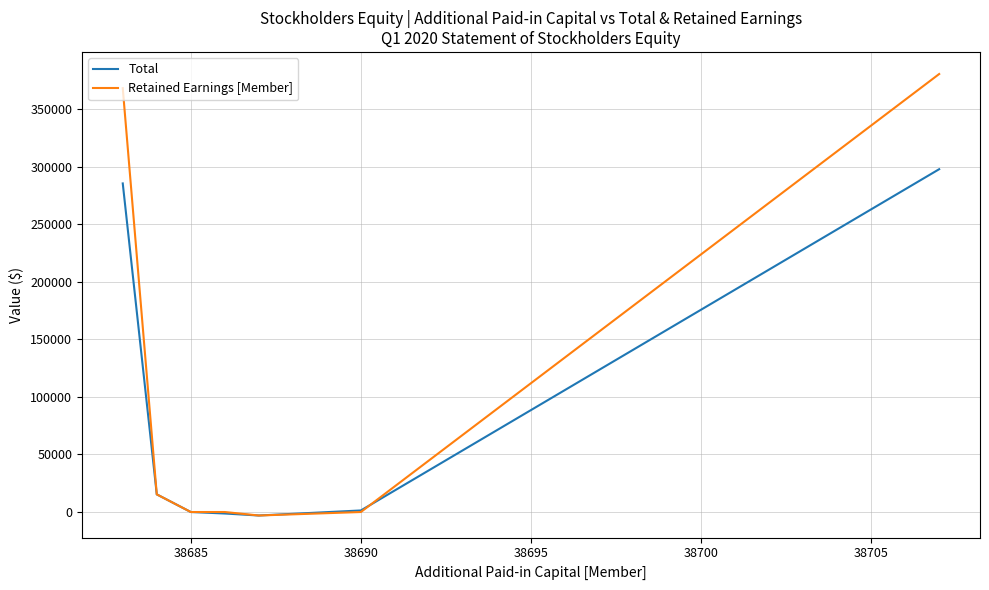

Rank the series by their maximum value, from lowest to highest.

Total, Retained Earnings [Member]